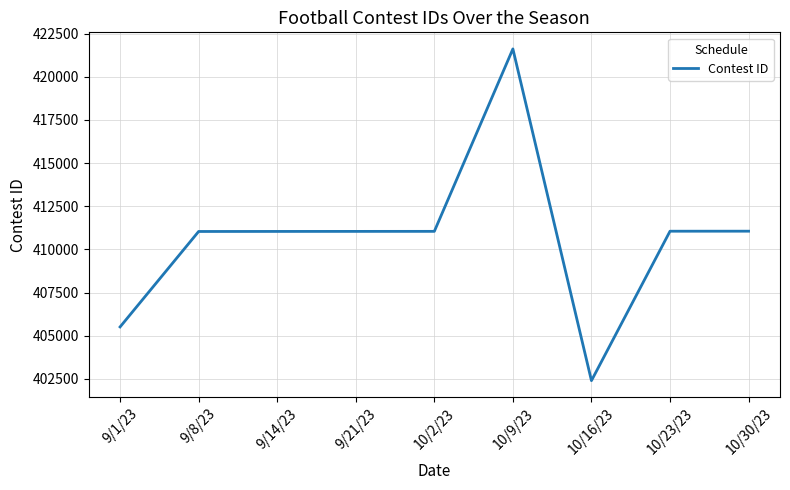

The value at 10/16/23 is 402396. True or false?

True